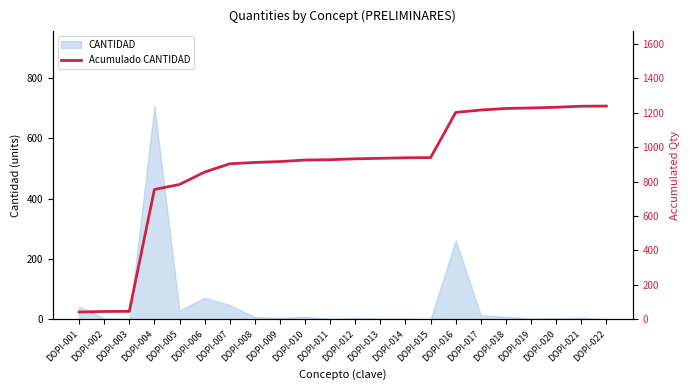

Read the value at DOPI-007.

902.9